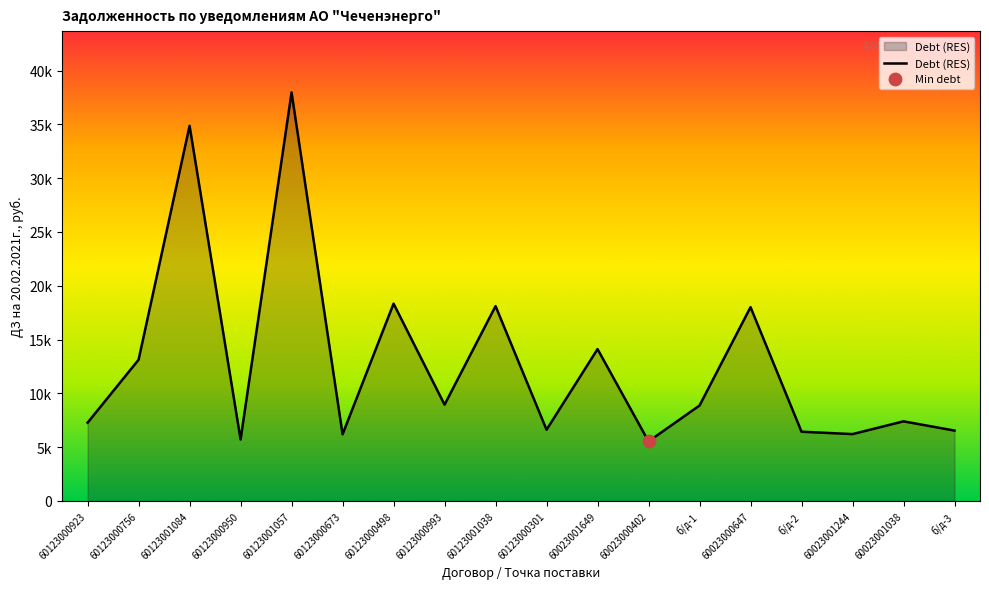

Does the chart have visible grid lines?

No